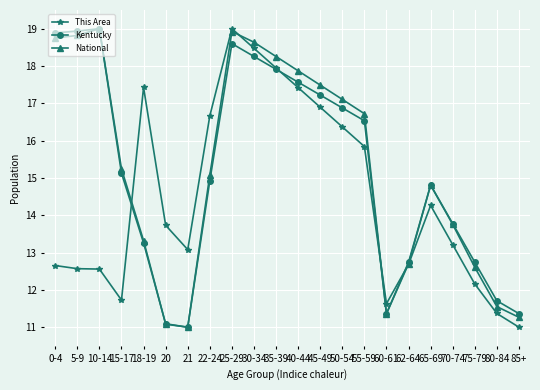

Which series has the largest total across all categories?

National